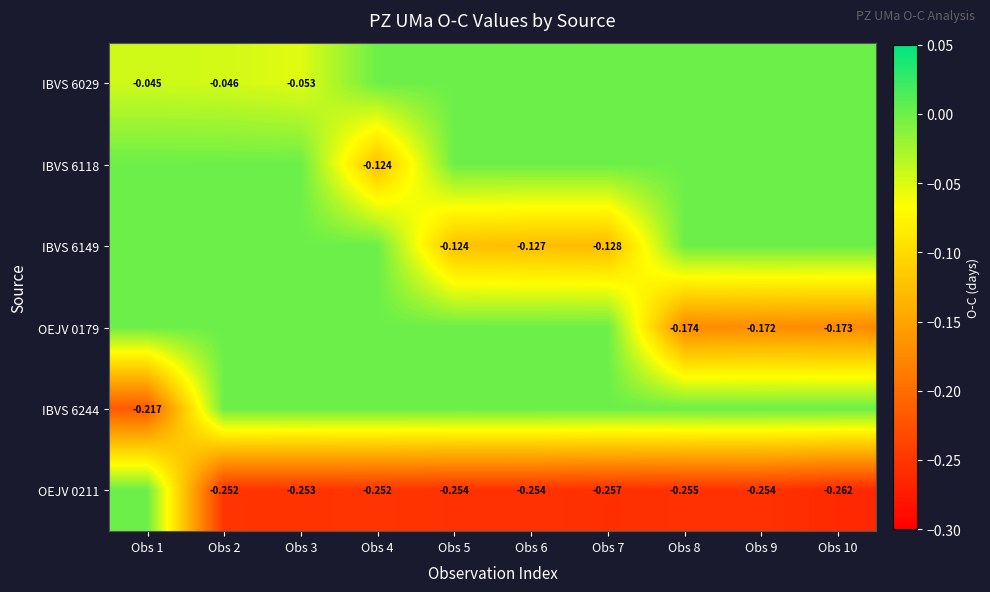

Which series has the widest spread of values?

OEJV 0211